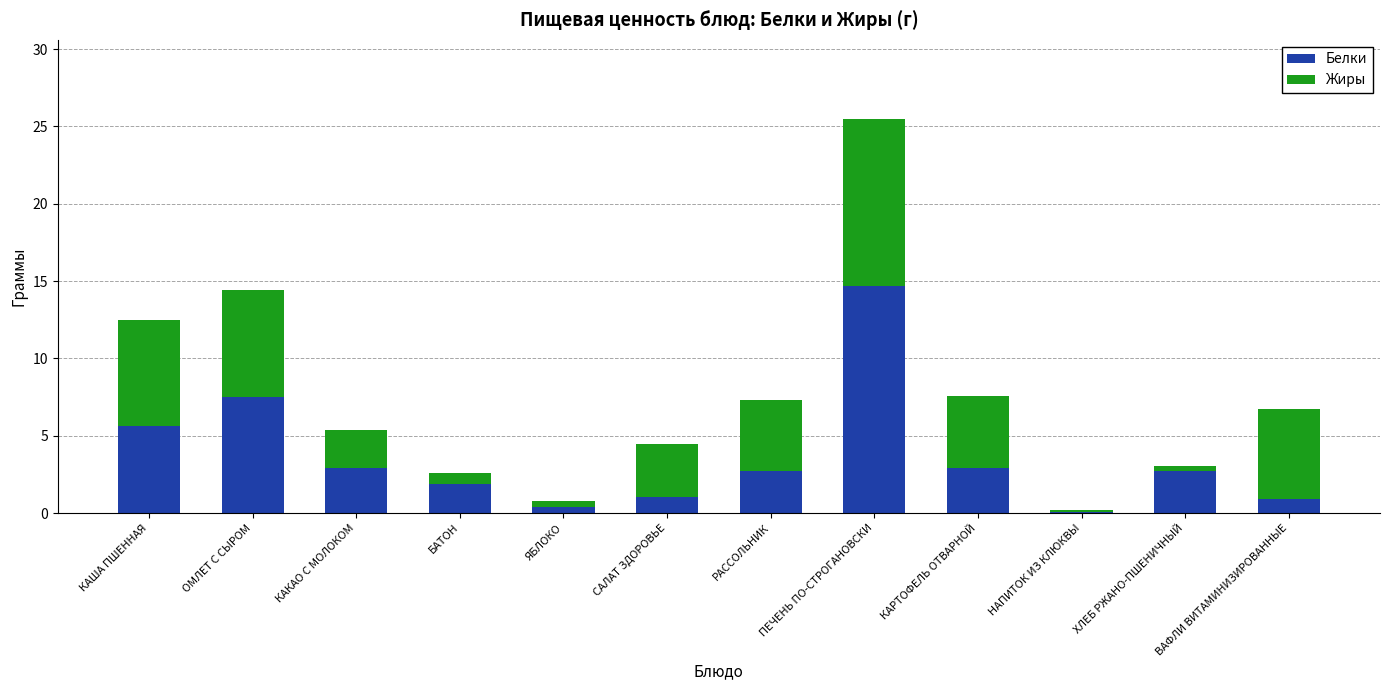

Count the number of data series in this chart.

2